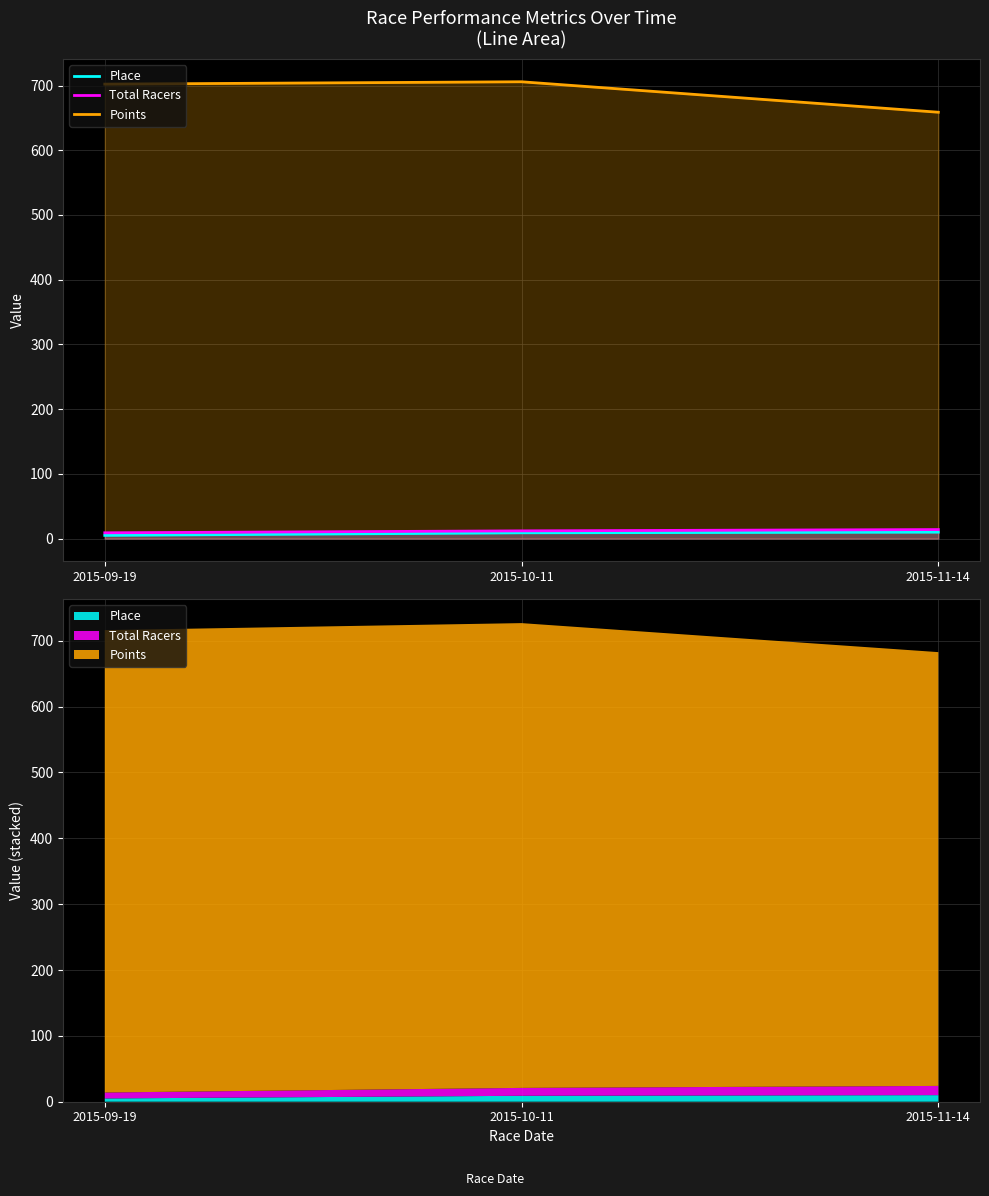

What is the value of the Place point at the 3rd from the left?

10.0